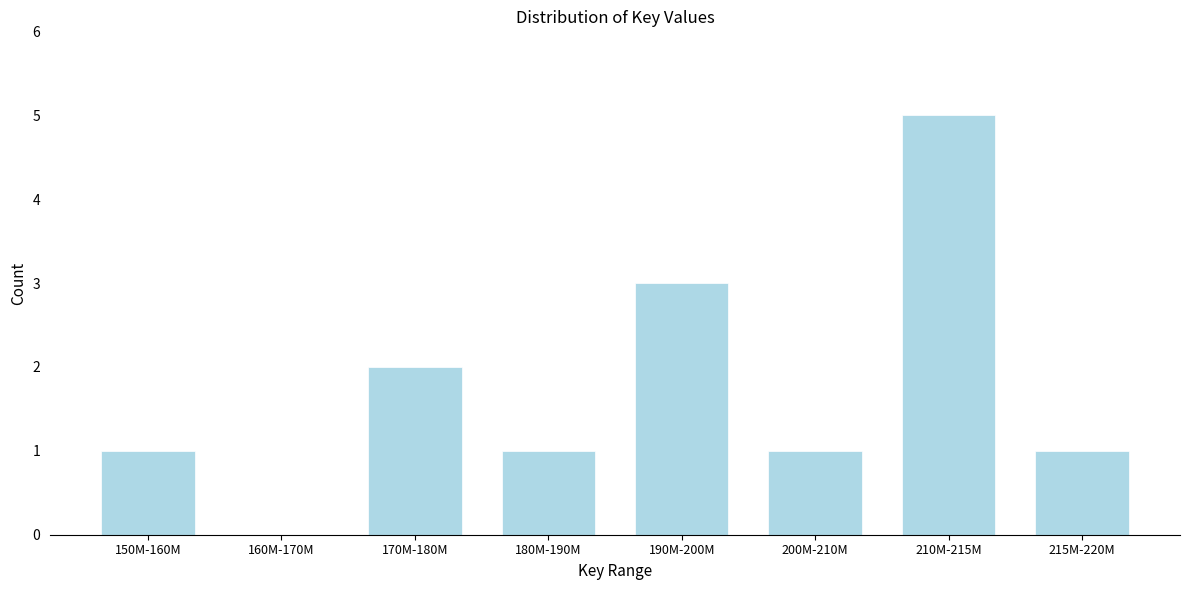

Reading left to right, list all the values displayed in this chart.

150M-160M=1	160M-170M=0	170M-180M=2	180M-190M=1	190M-200M=3	200M-210M=1	210M-215M=5	215M-220M=1